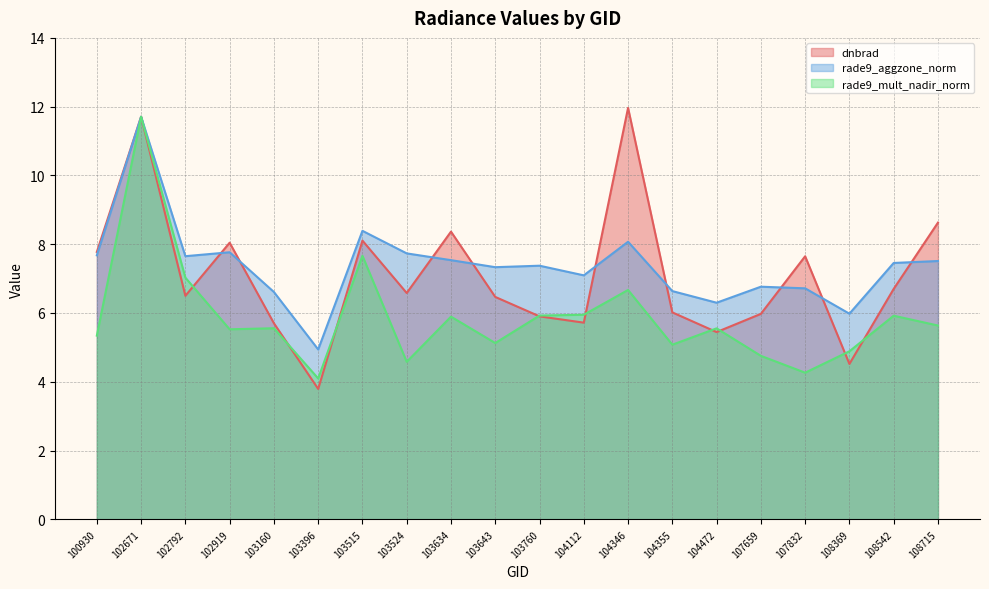

True or false: rade9_aggzone_norm has a value of 6.7 at 107832.

True